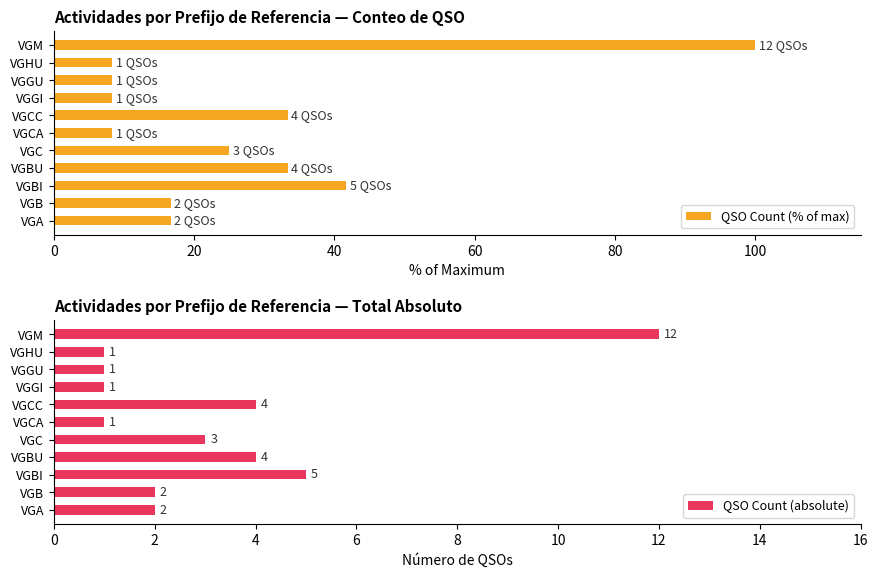

Which series has the largest total across all categories?

QSO Count (% of max)